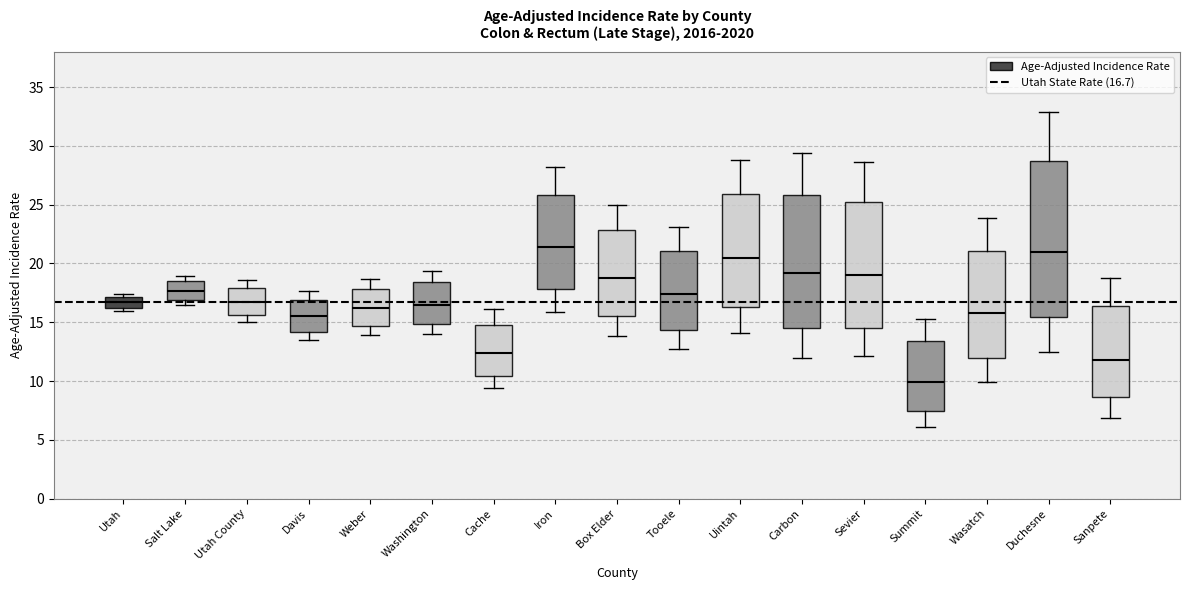

Where is the lower edge of the box for Uintah on the y-axis? The values are not printed on the chart, so give them approximately, as read against the axis.

16.5